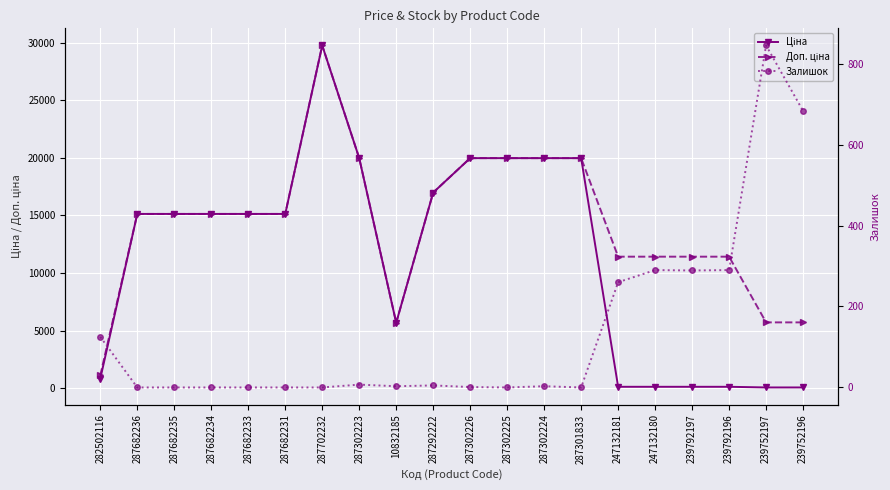

Which has a higher value, 287301833 or 287302224?

287301833